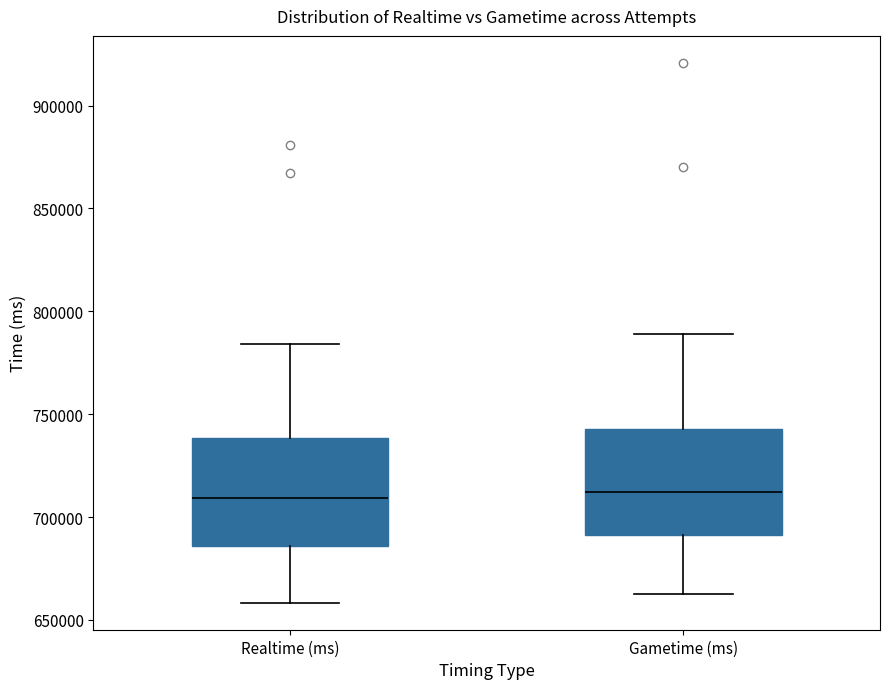

Reading left to right, transcribe this box plot: for each box, give where its median line is, the range the box spans, and where its two whiskers end, as read against the y-axis. The values are not printed on the chart, so give them approximately, as read against the axis.

Realtime (ms): median 710000, box 685000 to 740000, whiskers 660000 to 785000
Gametime (ms): median 710000, box 690000 to 745000, whiskers 665000 to 790000